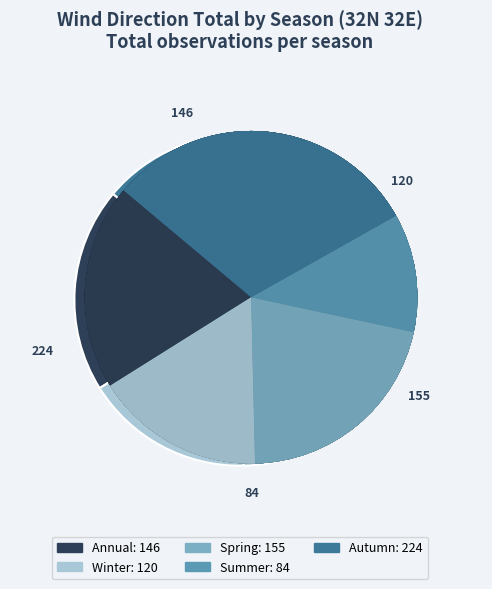

Between Autumn and Spring, which is larger?

Autumn